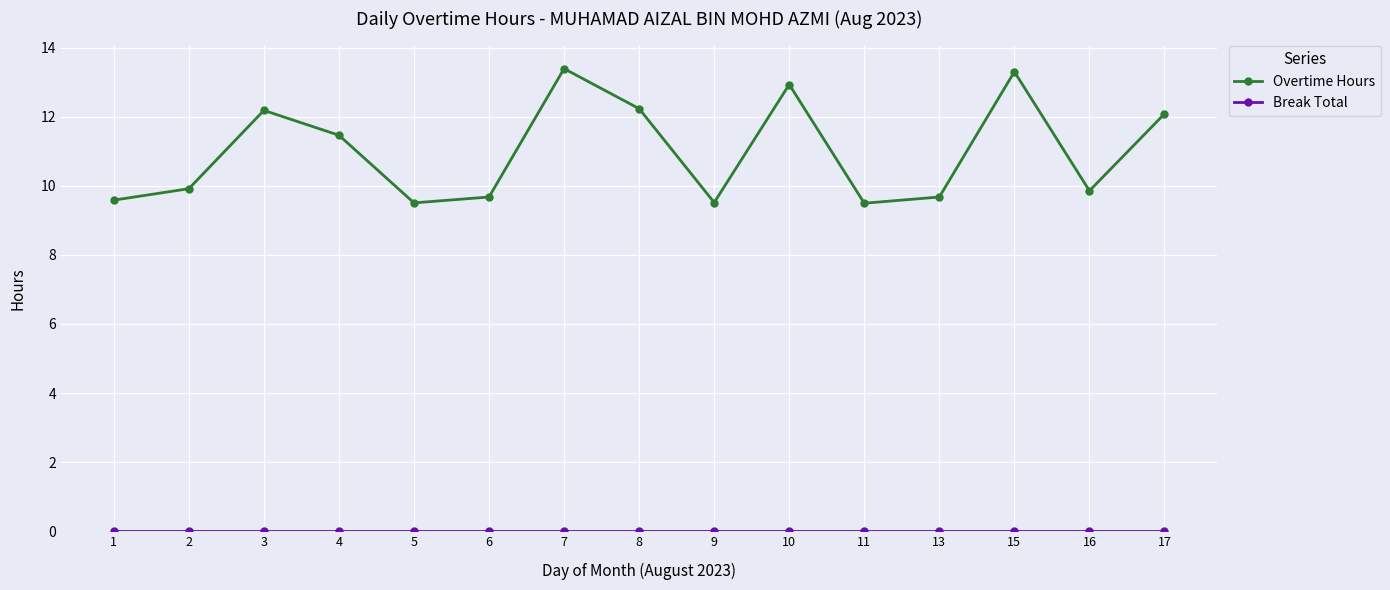

What is the difference between the highest and lowest values at 4?

11.5